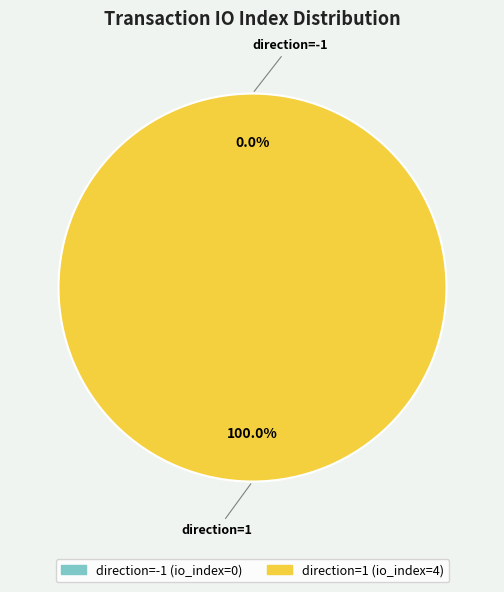

Which slice is the largest?

direction=1